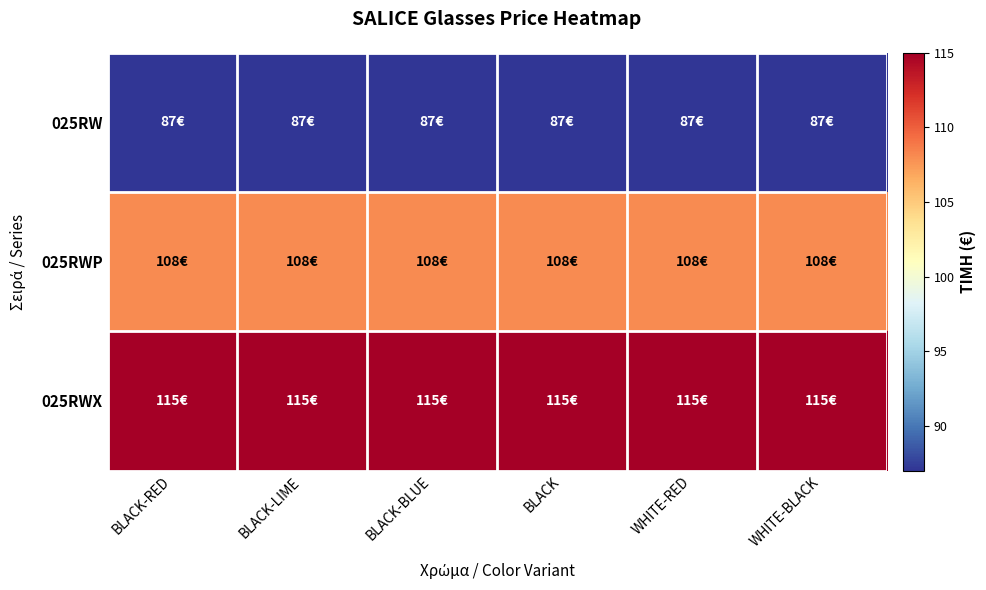

Which has a higher value, BLACK-BLUE or BLACK-LIME?

BLACK-BLUE